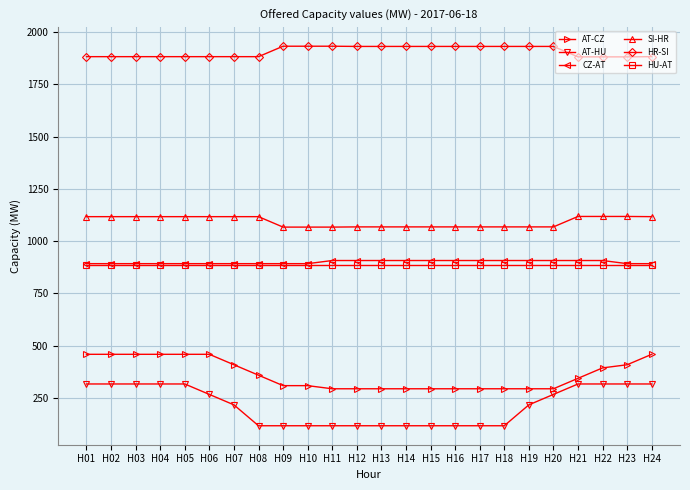

What is the sum of the HU-AT values at H20 and H03?

1768